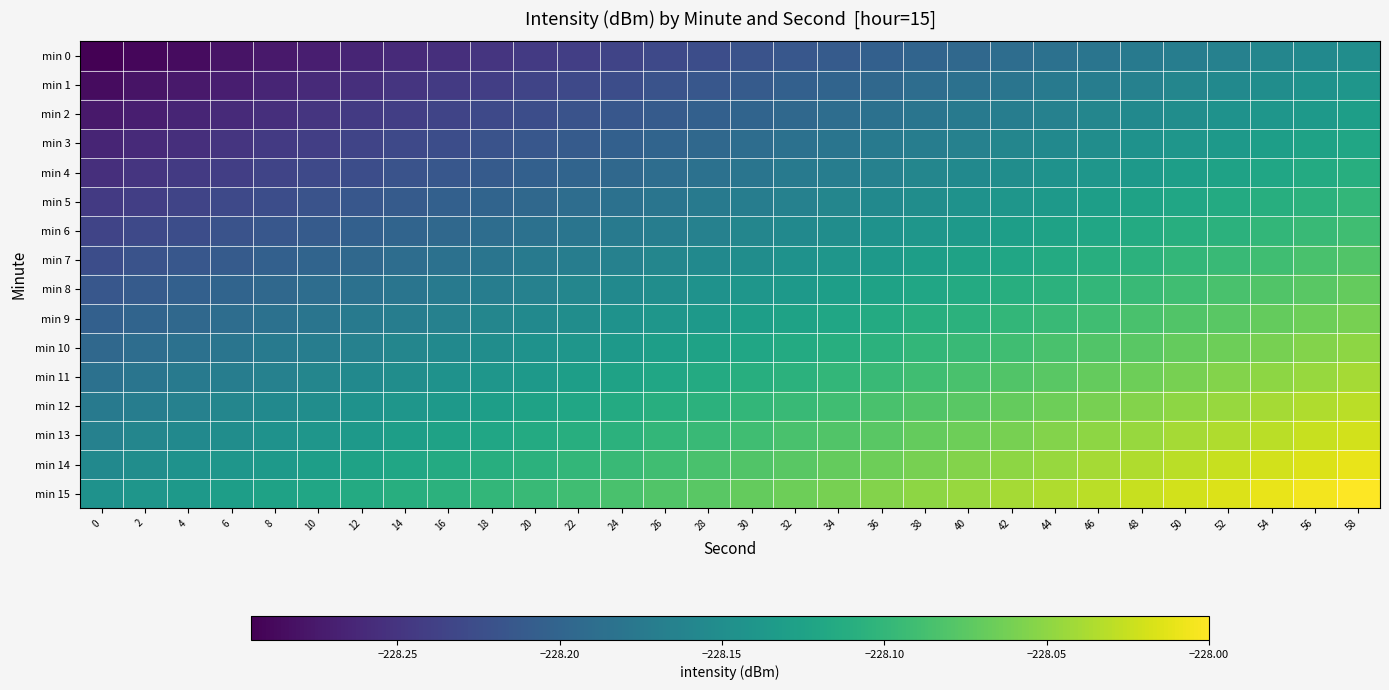

How many distinct data groups are displayed?

16